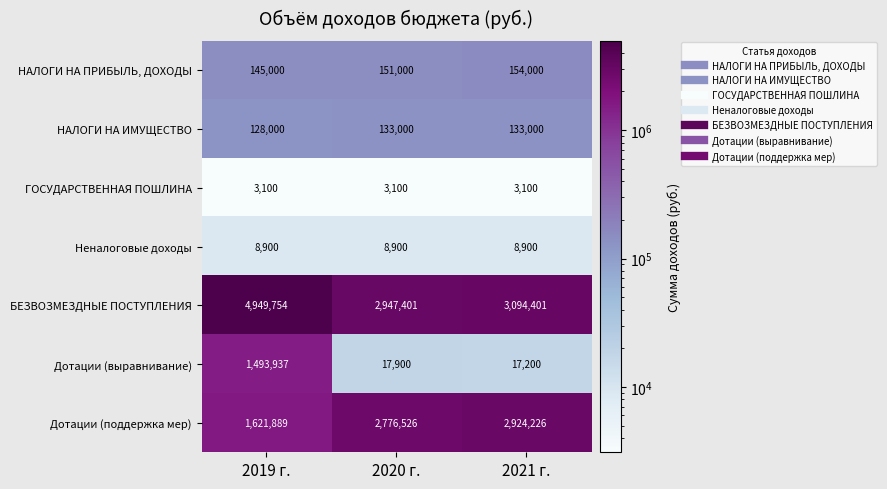

What is the difference between the highest and lowest values at 2019 г.?

4946654